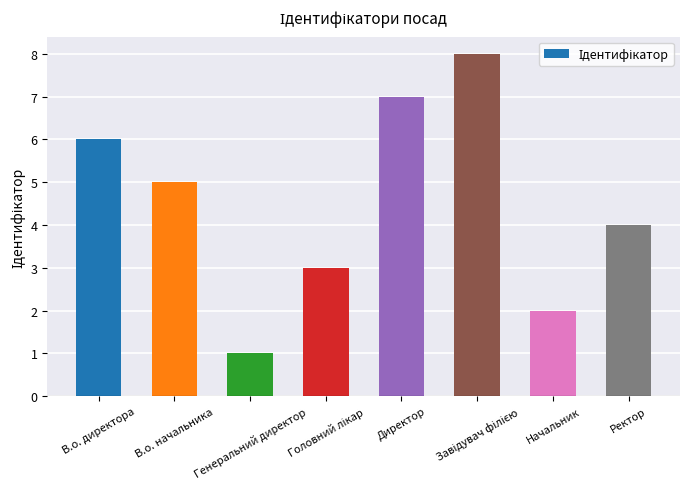

Which category has the lowest value across all series?

Генеральний директор